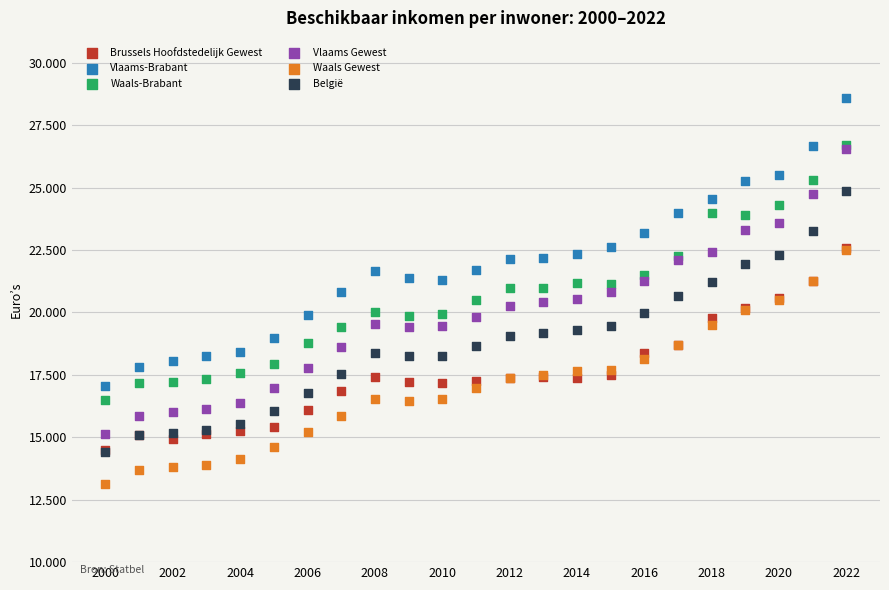

Which series reaches the minimum Y coordinate?

Waals Gewest